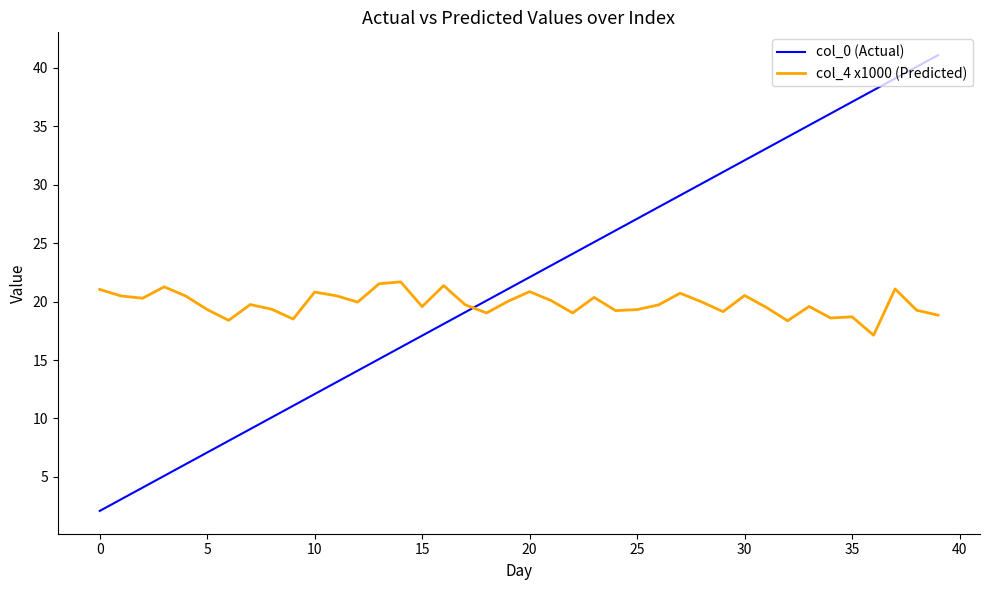

What is the smallest value displayed?

2.1